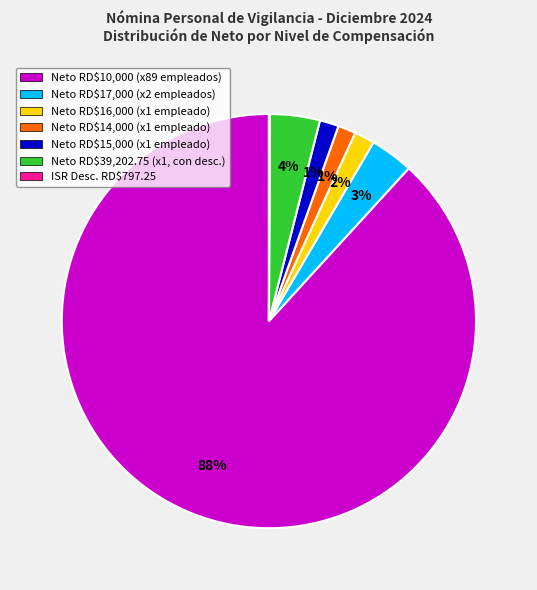

Which slice represents more than half of the pie?

Neto RD$10,000 (x89 empleados)